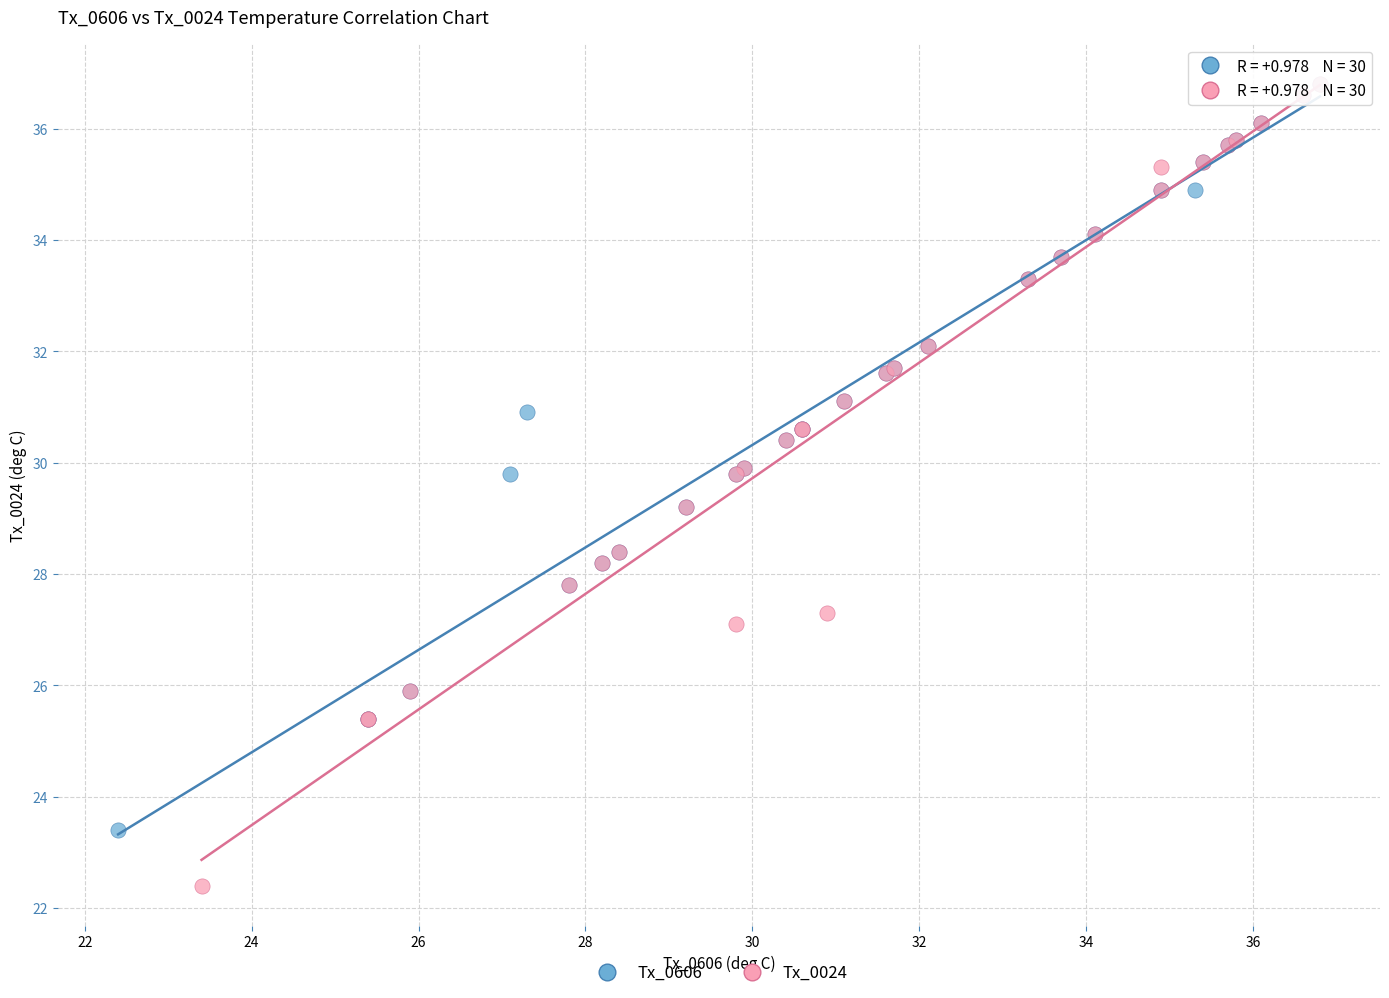

Which series contains the lowest Y value?

Tx_0024